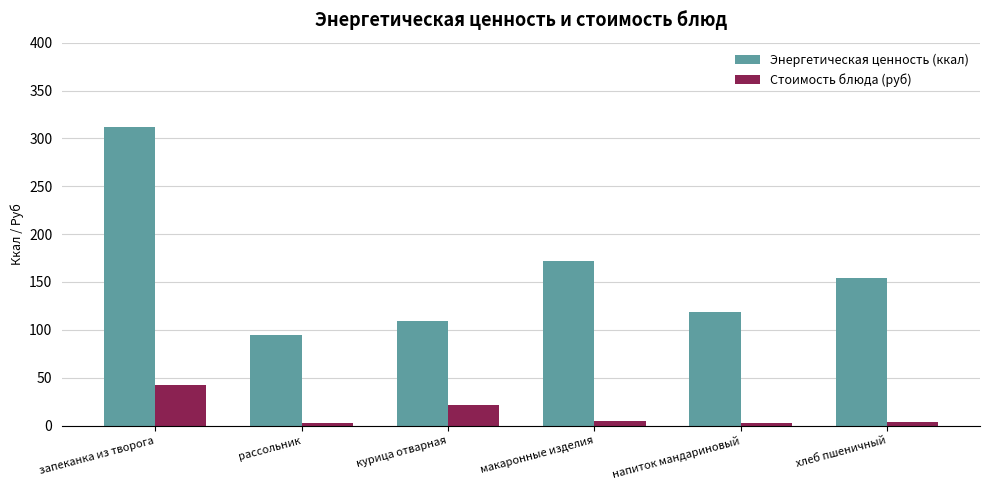

What is the sum of all Энергетическая ценность (ккал) values?

960.2